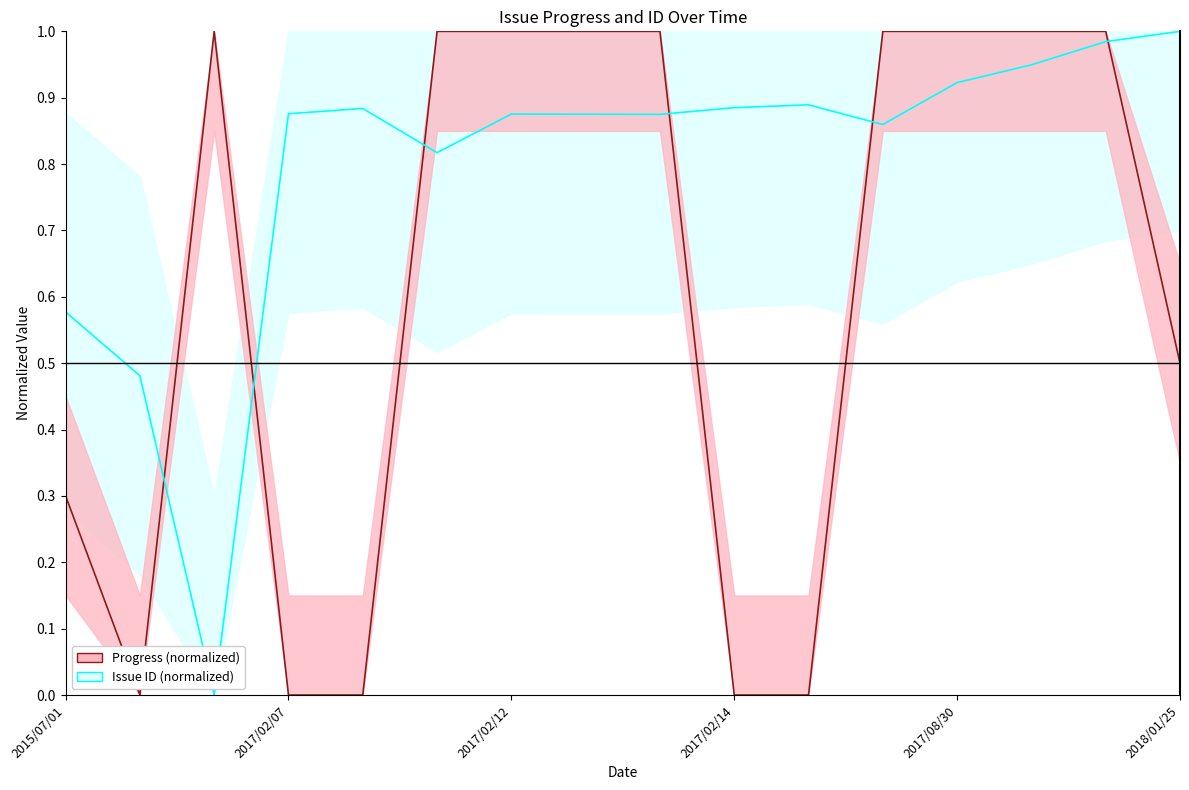

What is the sum of the Issue ID (normalized) values at 13 and 12?

1.9